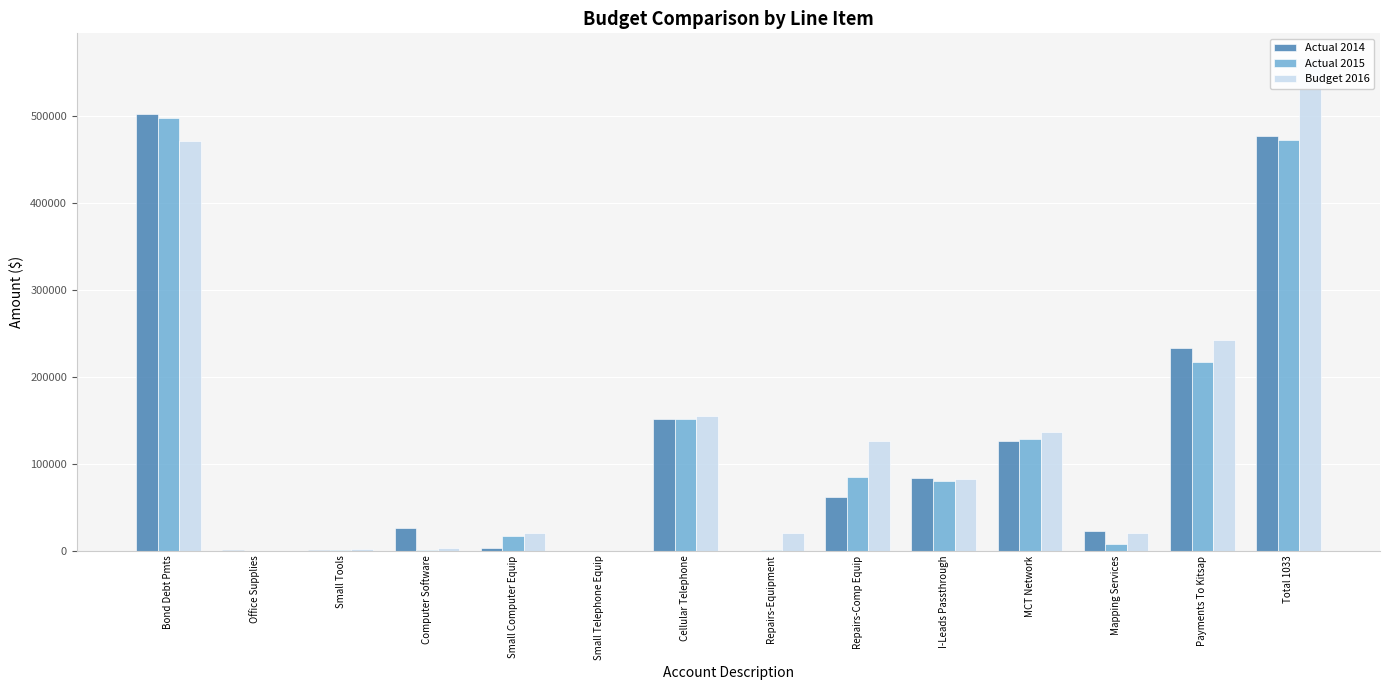

What is the label of the 3rd bar from the right?

Mapping Services